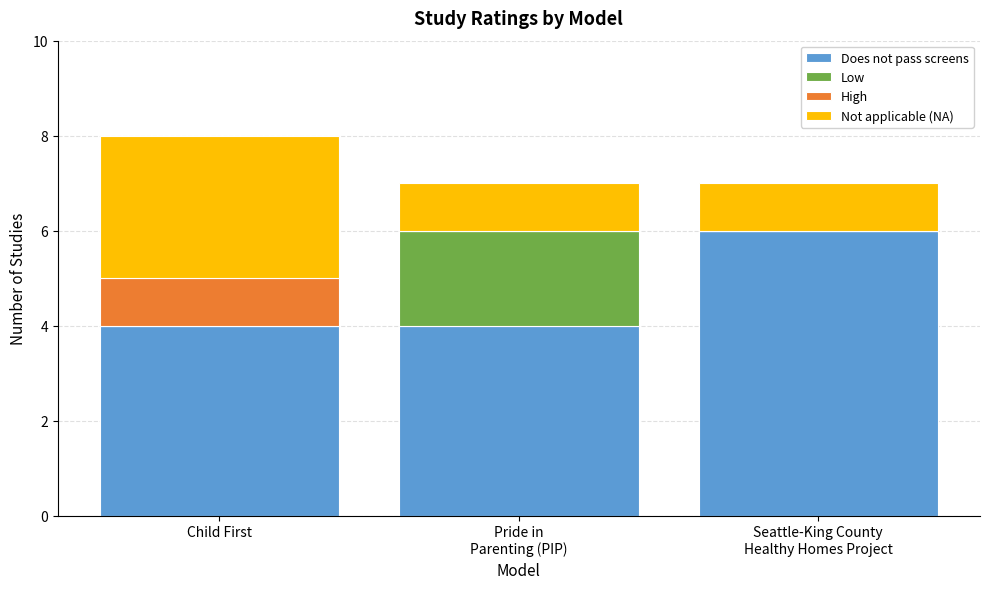

At which category is the sum across all series the highest?

Child First